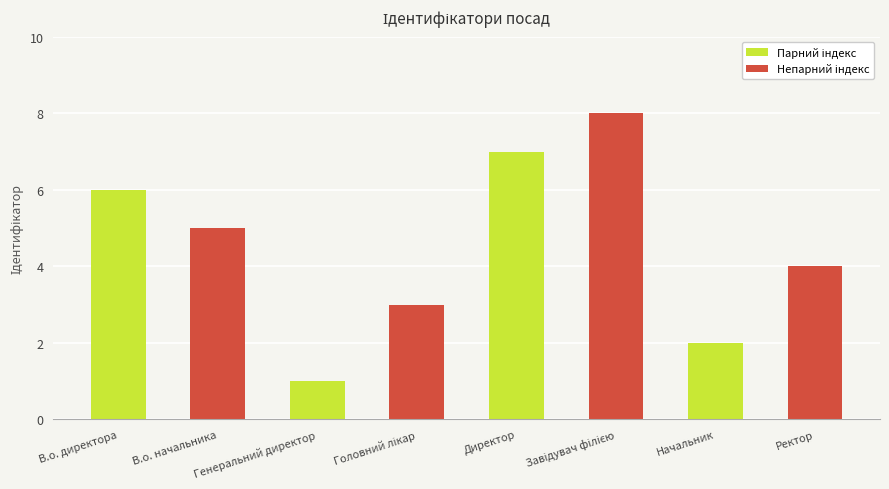

At which category does the chart reach its minimum across all series?

Генеральний директор